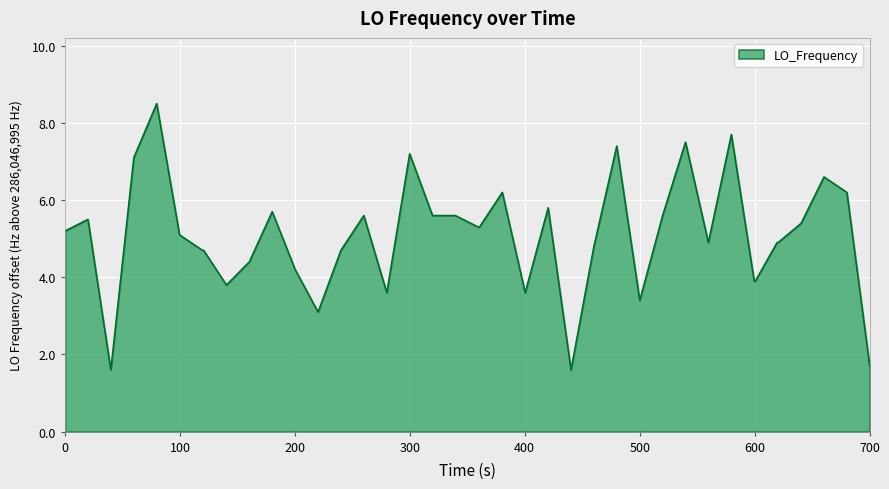

What is the difference between the maximum and minimum values?

6.9